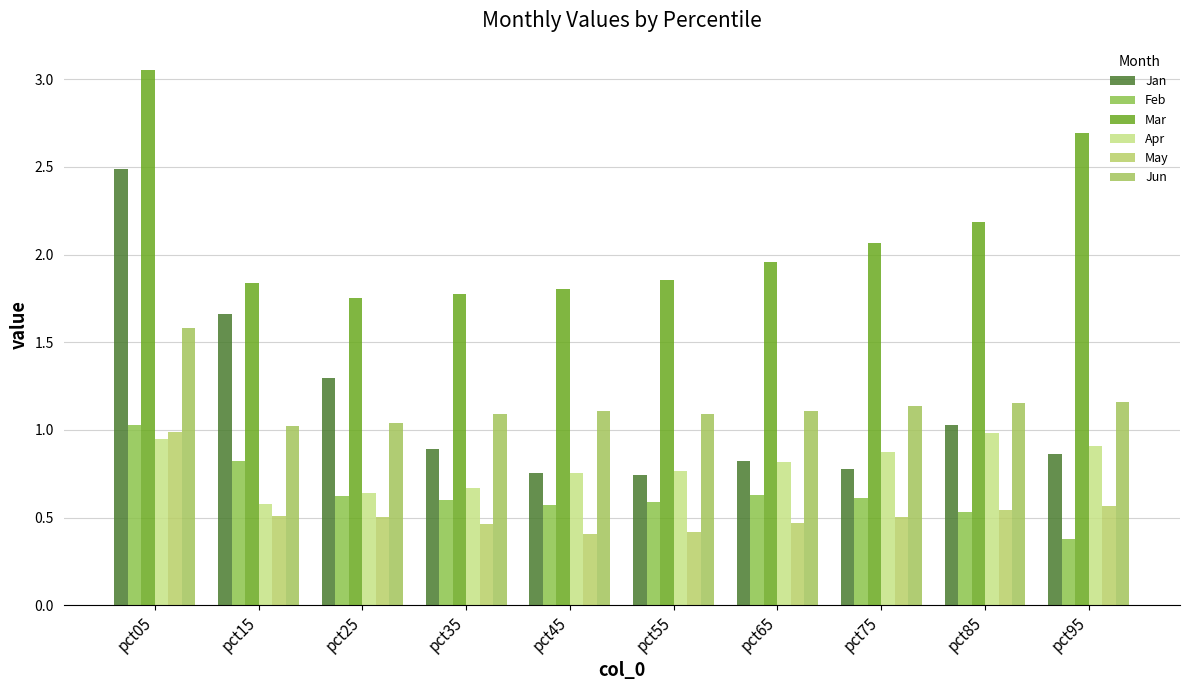

Rank the categories by May value from lowest to highest.

pct45, pct55, pct35, pct65, pct25, pct75, pct15, pct85, pct95, pct05